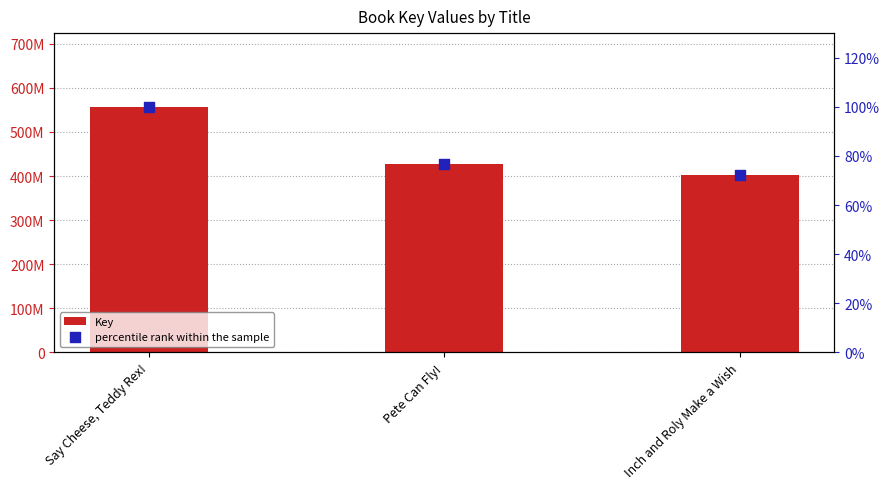

What are all the series names shown in the legend?

Key, percentile rank within the sample